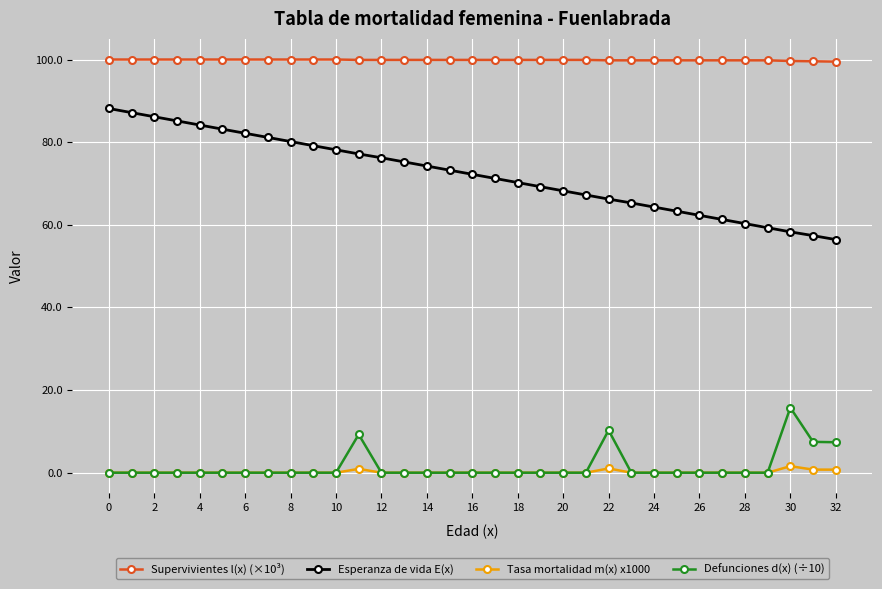

List the series in order of their peak value, lowest first.

Tasa mortalidad m(x) x1000, Defunciones d(x) (÷10), Esperanza de vida E(x), Supervivientes l(x) (×10³)